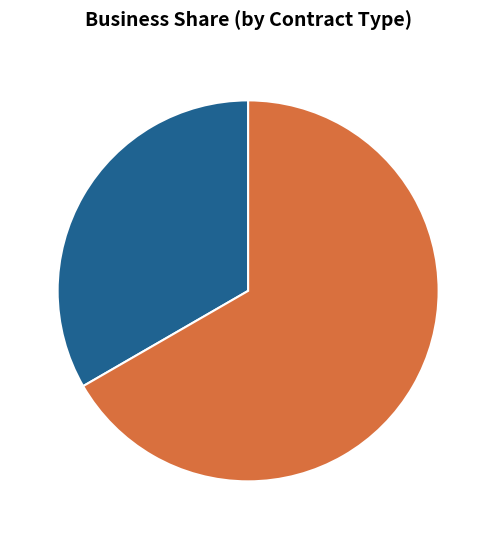

Is there a majority slice in this chart?

Yes